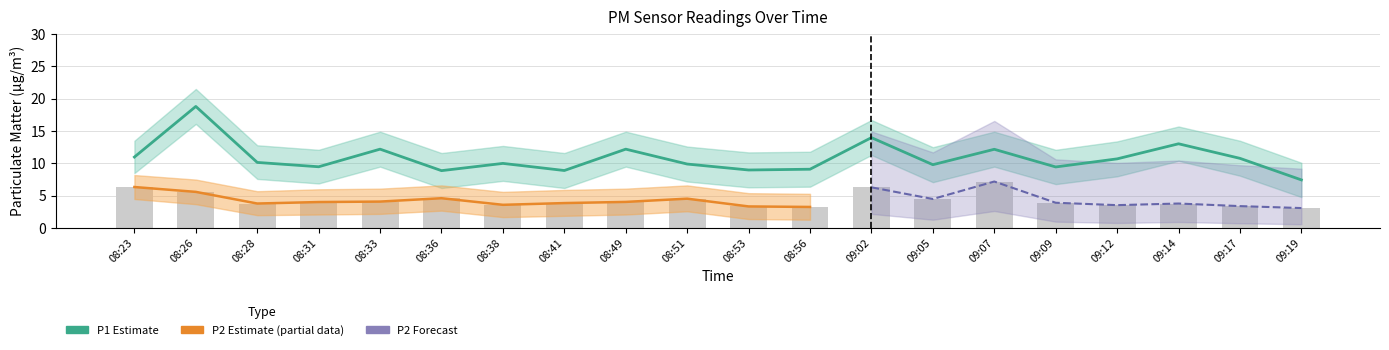

Rank the categories by P2 value from lowest to highest.

09:19, 08:56, 08:53, 09:17, 09:12, 08:38, 08:28, 09:14, 08:41, 09:09, 08:31, 08:49, 08:33, 09:05, 08:51, 08:36, 08:26, 09:02, 08:23, 09:07